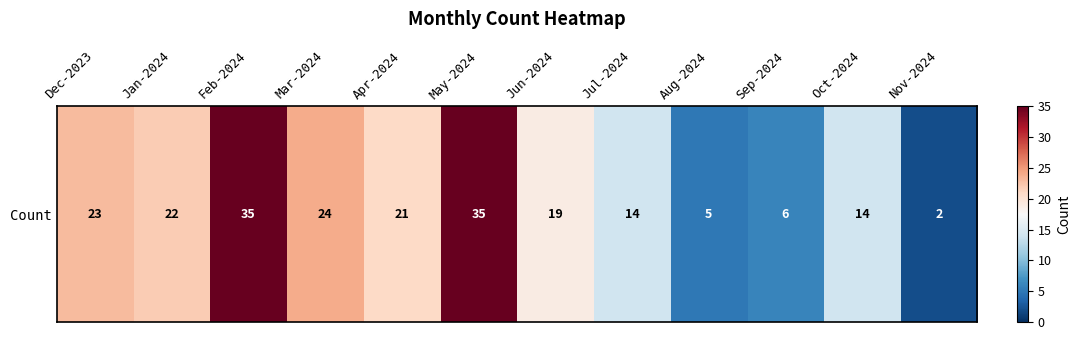

Reading left to right, what are all the values shown in this chart?

23	22	35	24	21	35	19	14	5	6	14	2